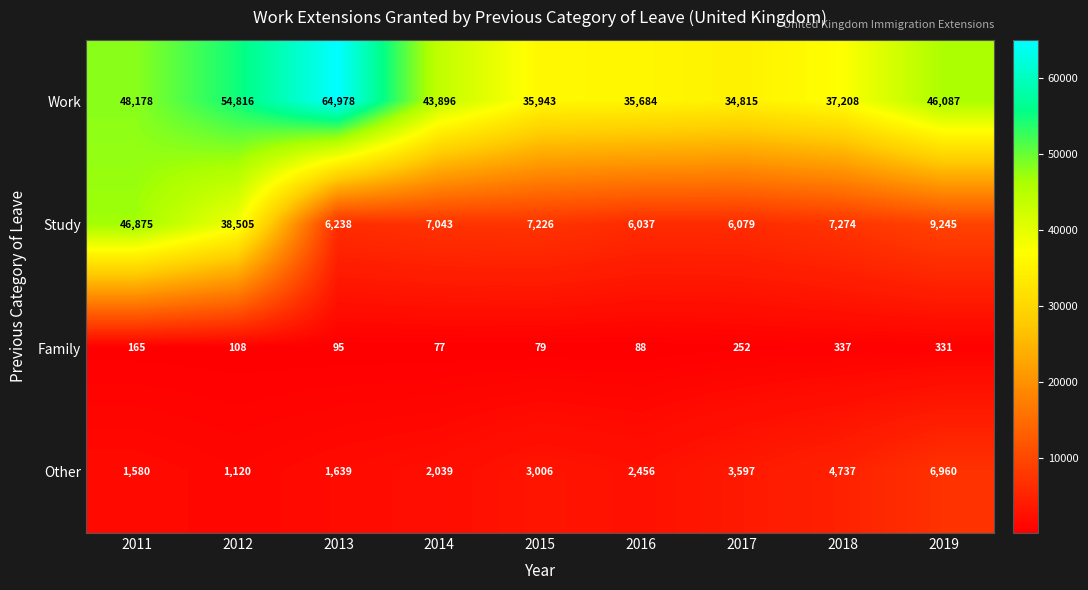

What is the sum of all Study values?

134522